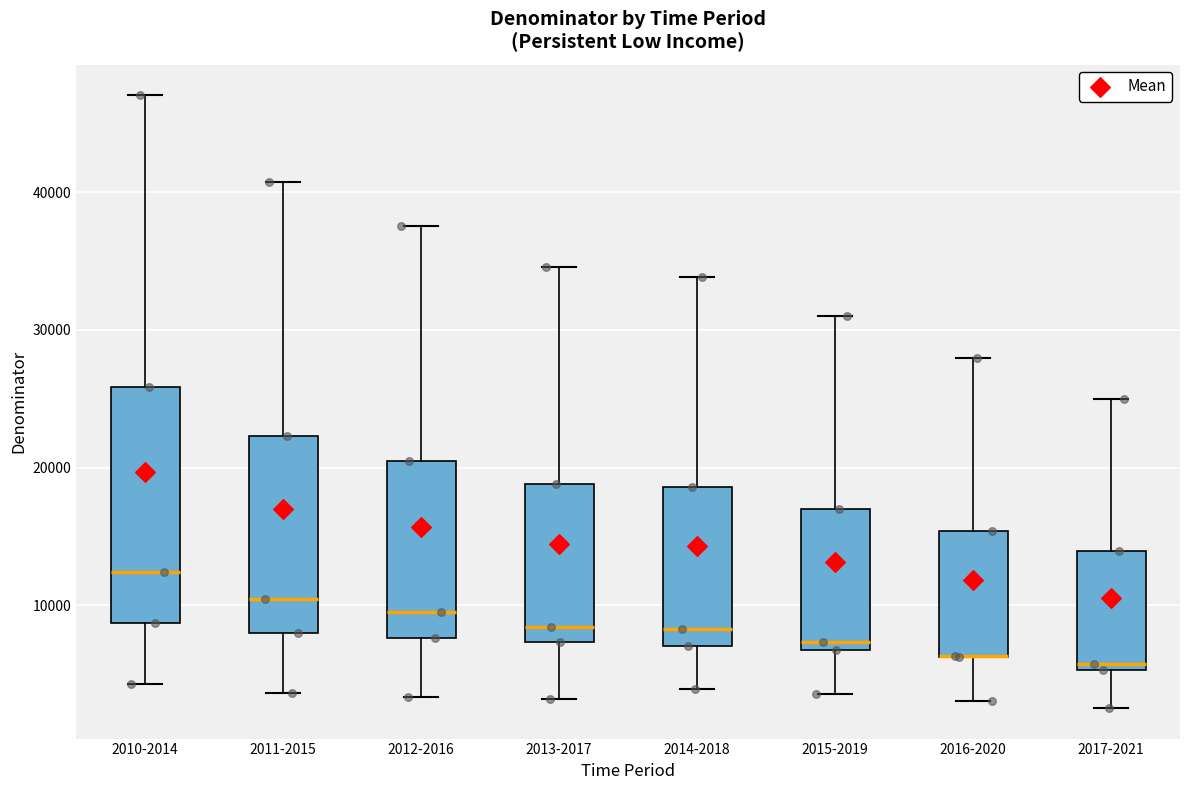

Where does the lower whisker of the box for 2013-2017 end on the y-axis? The values are not printed on the chart, so give them approximately, as read against the axis.

3000